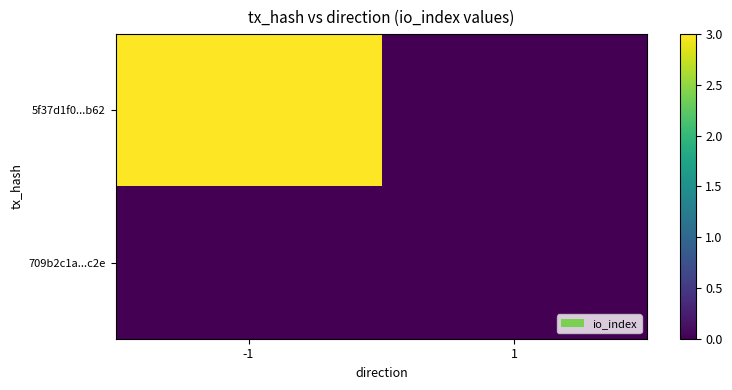

At 1, list the series in order from largest to smallest.

5f37d1f0...b62, 709b2c1a...c2e